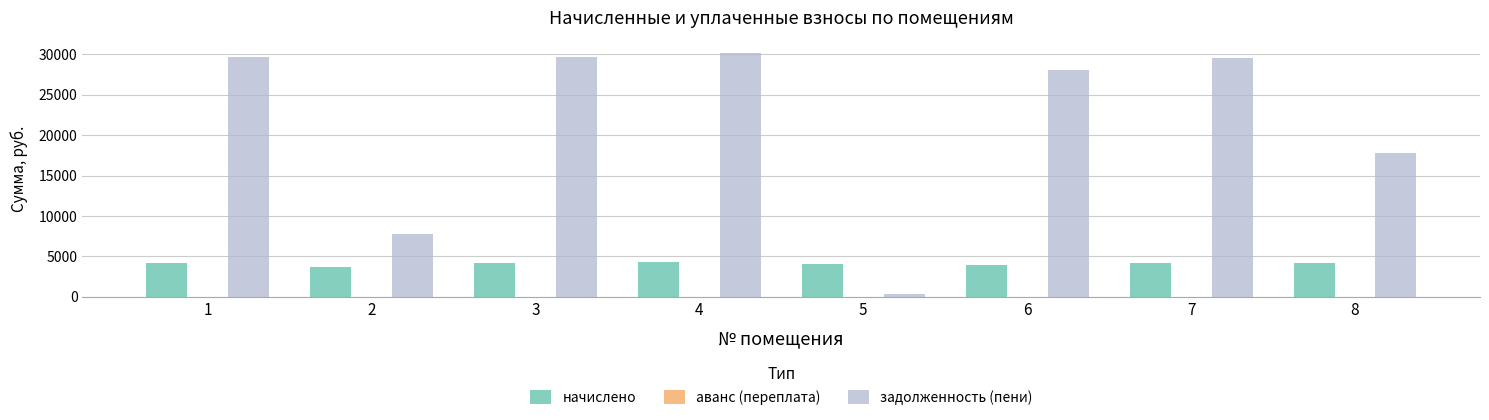

What is the sum of all задолженность (пени) values?

172904.5